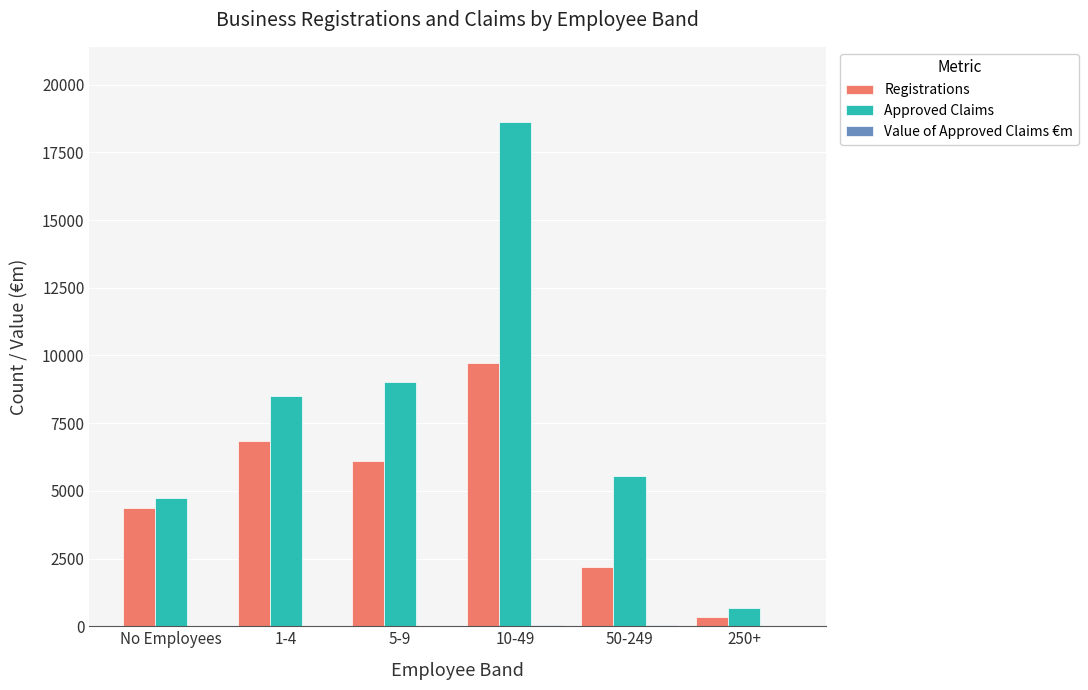

The value of Approved Claims at 10-49 is 18607.0. True or false?

True